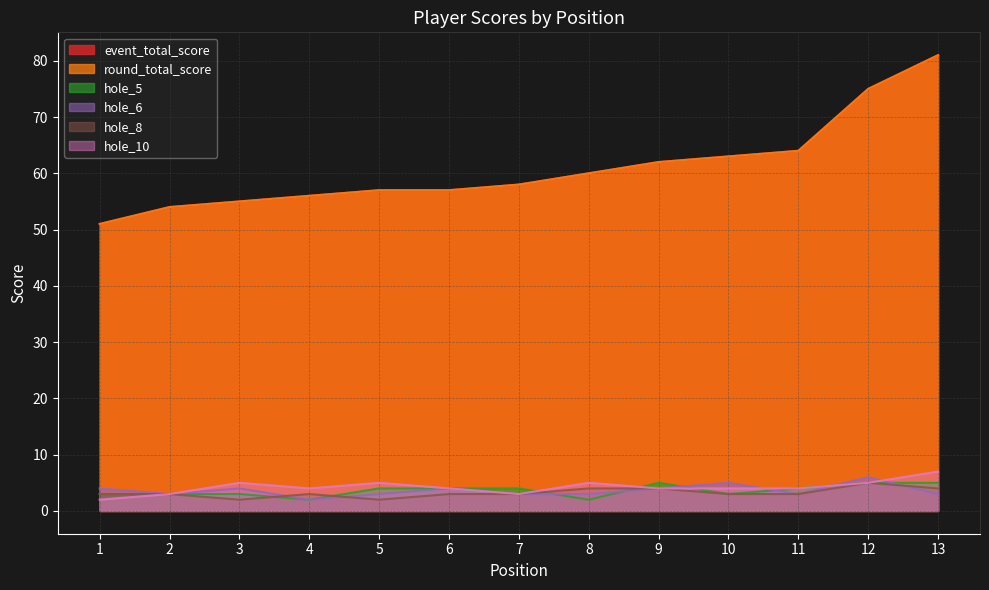

The event_total_score series shows 27 at 13. True or false?

False